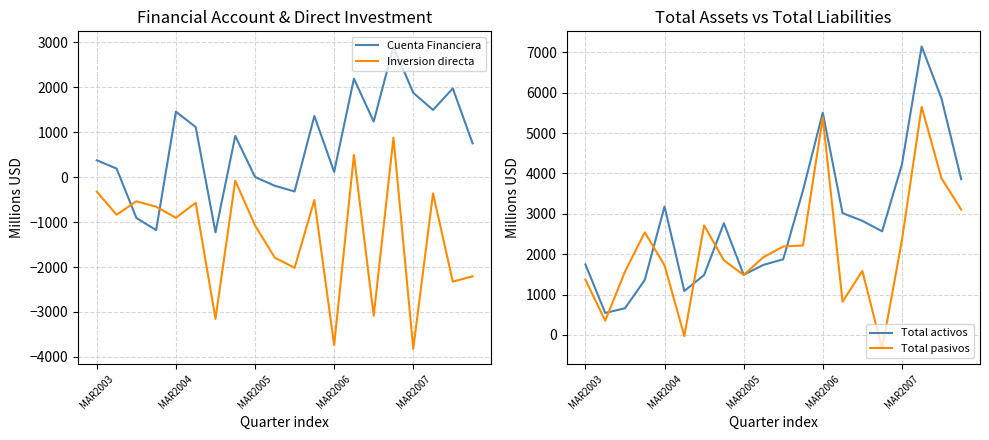

True or false: Inversion directa has a value of -2324.8 at 18.

True